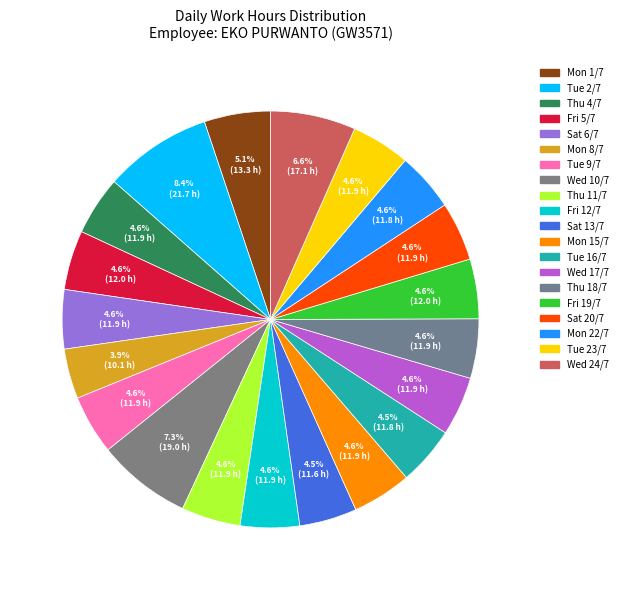

True or false: Wed 24/7 accounts for 7% of the total.

True